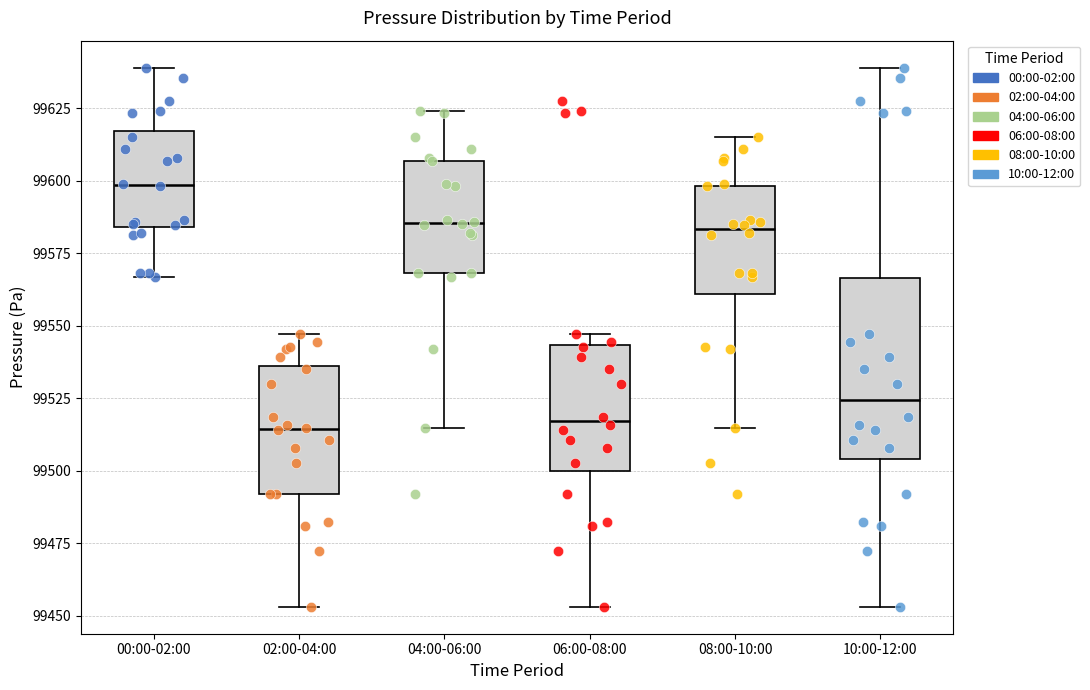

Reading left to right, read every box against the y-axis: the position of its median line, the range the box covers, and the ends of its whiskers. The values are not printed on the chart, so give them approximately, as read against the axis.

00:00-02:00: median 99600, box 99585 to 99615, whiskers 99565 to 99640
02:00-04:00: median 99515, box 99490 to 99535, whiskers 99455 to 99545
04:00-06:00: median 99585, box 99570 to 99605, whiskers 99515 to 99625
06:00-08:00: median 99515, box 99500 to 99545, whiskers 99455 to 99545 (just above the box's upper edge)
08:00-10:00: median 99585, box 99560 to 99600, whiskers 99515 to 99615
10:00-12:00: median 99525, box 99505 to 99565, whiskers 99455 to 99640